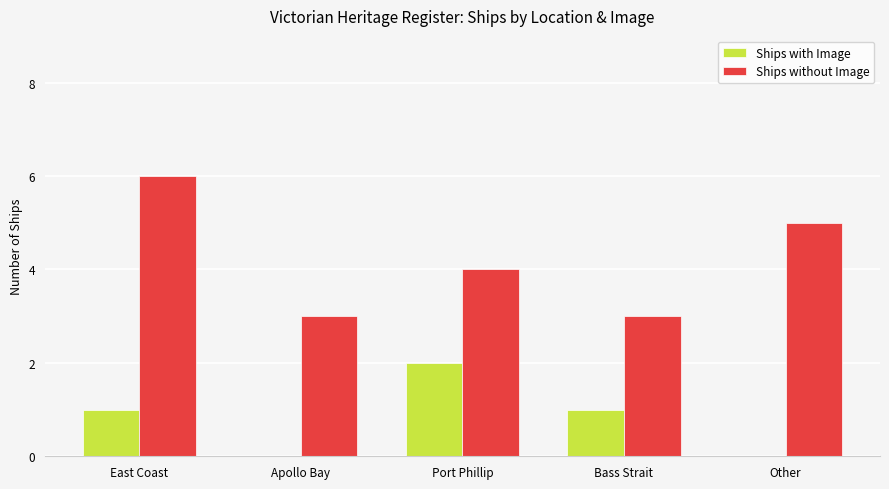

What is the greatest value displayed?

6